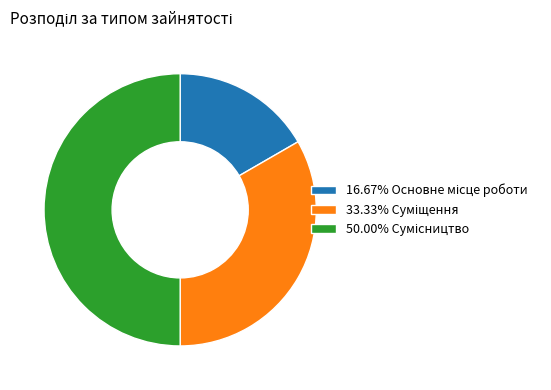

Count the number of slices in the pie.

3